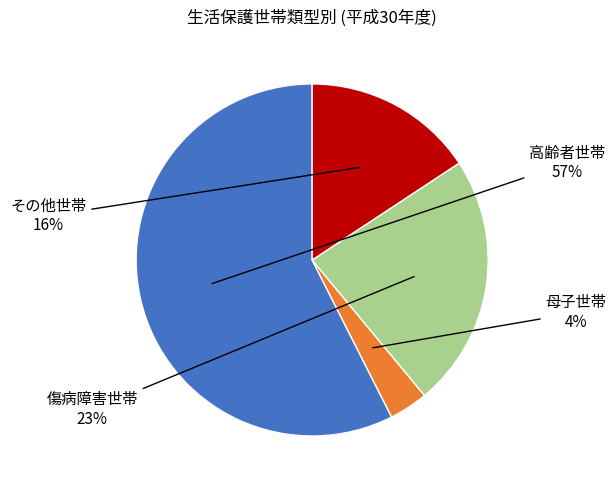

Which has a higher value, 高齢者世帯 or 傷病障害世帯?

高齢者世帯